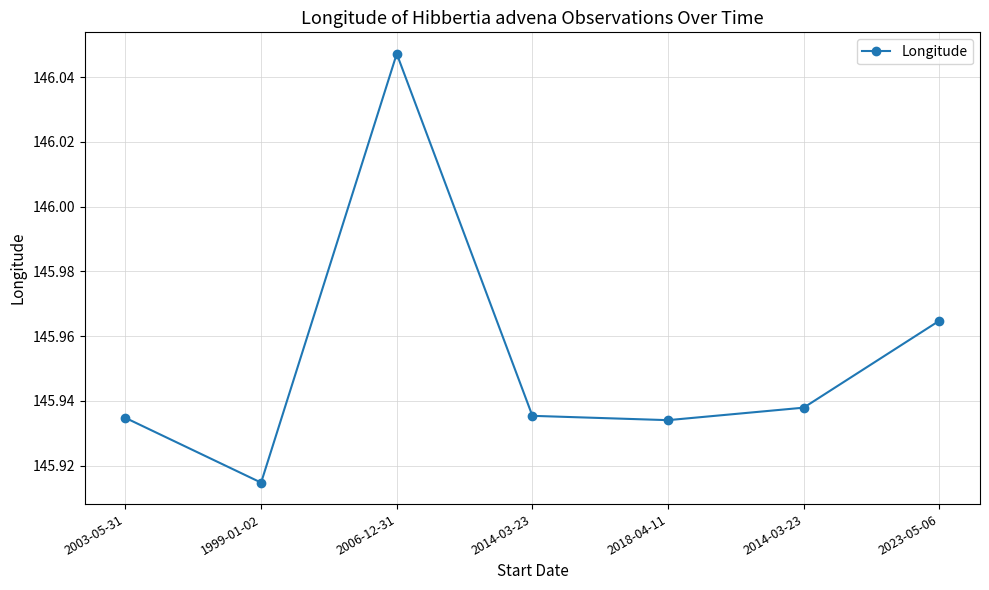

Reading right to left, list all the values displayed in this chart.

146.0	145.9	145.9	145.9	146.0	145.9	145.9